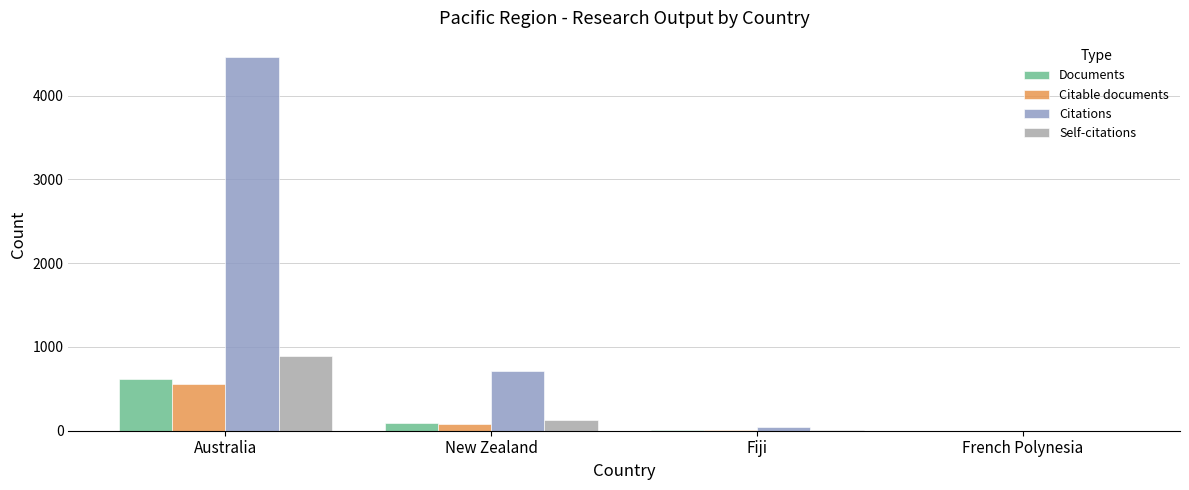

What is the sum of all Self-citations values?

1015